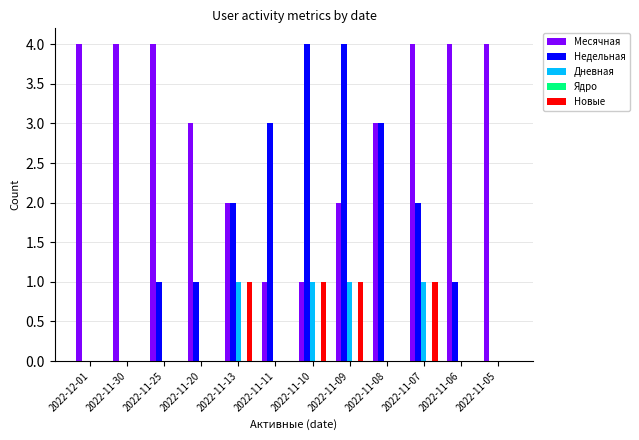

What is the maximum value for Месячная?

4